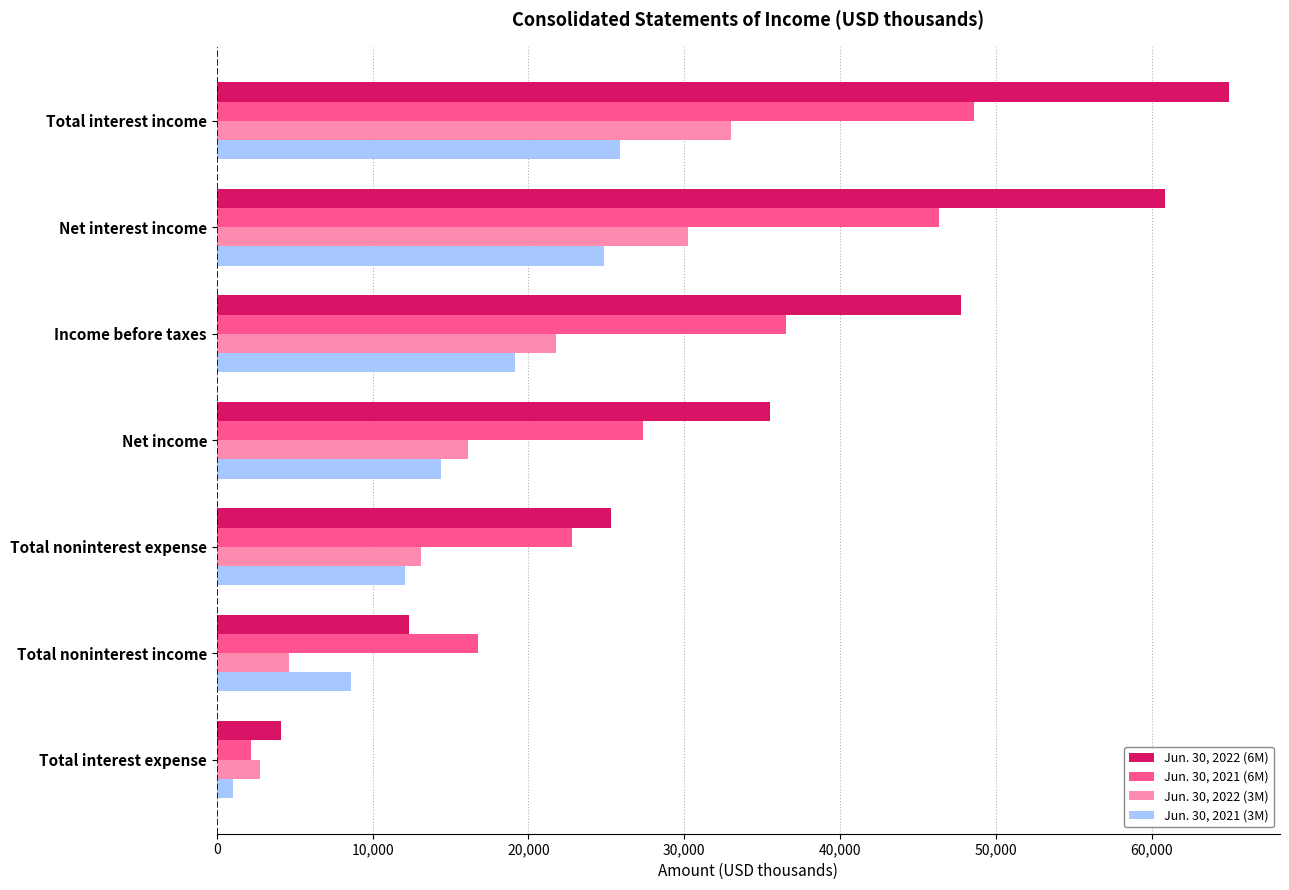

Which series has the largest range (max minus min)?

Jun. 30, 2022 (6M)